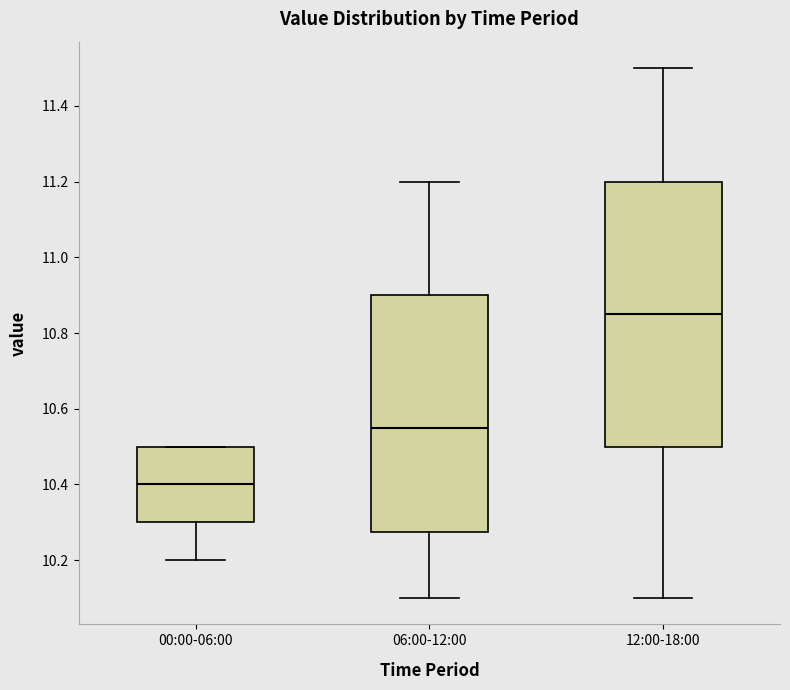

Which box has the lowest median line?

00:00-06:00